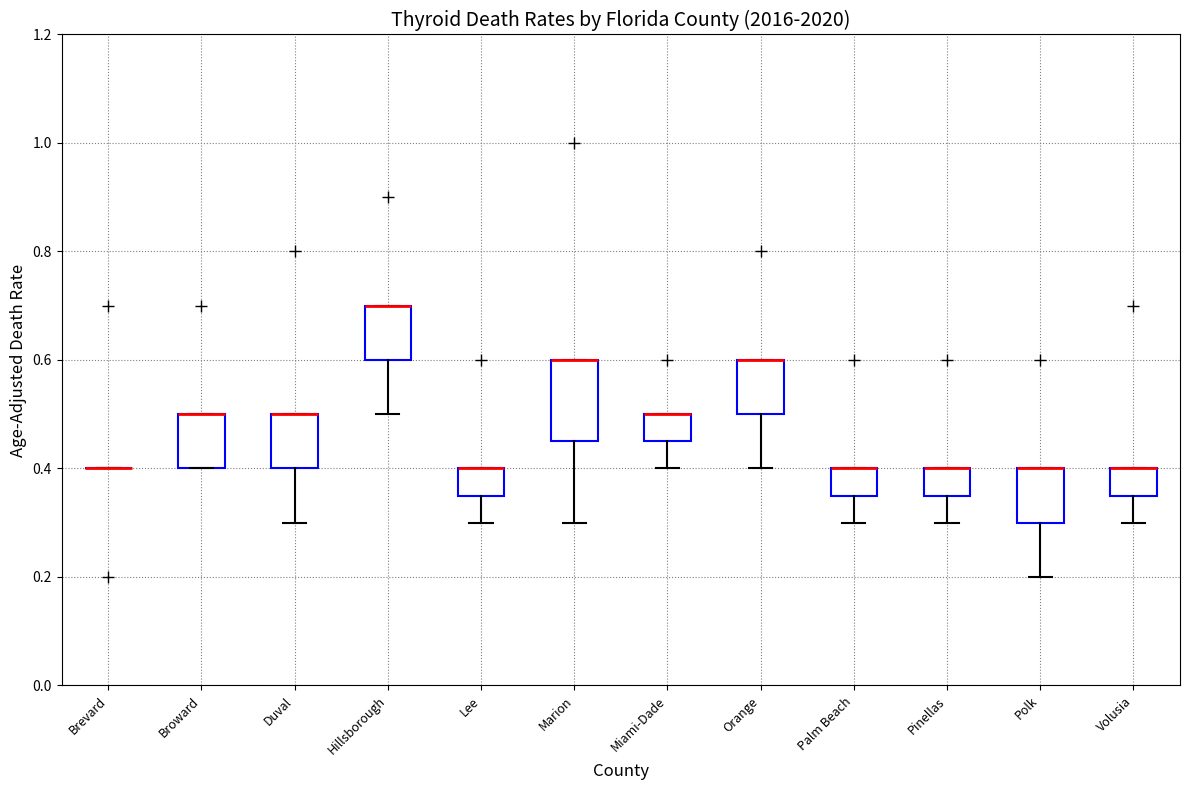

Reading left to right, transcribe this box plot: for each box, give where its median line is, the range the box spans, and where its two whiskers end, as read against the y-axis. The values are not printed on the chart, so give them approximately, as read against the axis.

Brevard: box collapsed to a line at 0.40, whiskers 0.40 to 0.40
Broward: median 0.50 (drawn on the box's upper edge), box 0.40 to 0.50, whiskers 0.40 to 0.50
Duval: median 0.50 (drawn on the box's upper edge), box 0.40 to 0.50, whiskers 0.30 to 0.50
Hillsborough: median 0.70 (drawn on the box's upper edge), box 0.60 to 0.70, whiskers 0.50 to 0.70
Lee: median 0.40 (drawn on the box's upper edge), box 0.36 to 0.40, whiskers 0.30 to 0.40
Marion: median 0.60 (drawn on the box's upper edge), box 0.46 to 0.60, whiskers 0.30 to 0.60
Miami-Dade: median 0.50 (drawn on the box's upper edge), box 0.46 to 0.50, whiskers 0.40 to 0.50
Orange: median 0.60 (drawn on the box's upper edge), box 0.50 to 0.60, whiskers 0.40 to 0.60
Palm Beach: median 0.40 (drawn on the box's upper edge), box 0.36 to 0.40, whiskers 0.30 to 0.40
Pinellas: median 0.40 (drawn on the box's upper edge), box 0.36 to 0.40, whiskers 0.30 to 0.40
Polk: median 0.40 (drawn on the box's upper edge), box 0.30 to 0.40, whiskers 0.20 to 0.40
Volusia: median 0.40 (drawn on the box's upper edge), box 0.36 to 0.40, whiskers 0.30 to 0.40